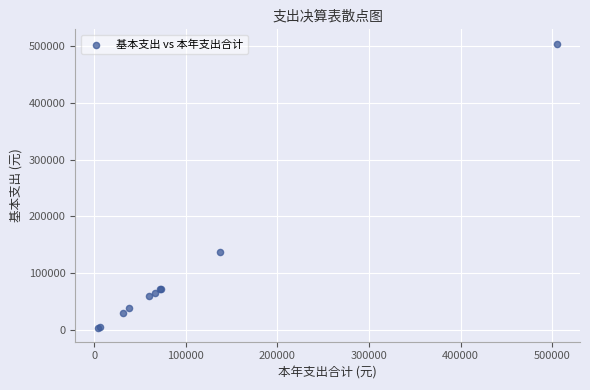

What Y value in the scatter plot is closest to 254475?

136961.4